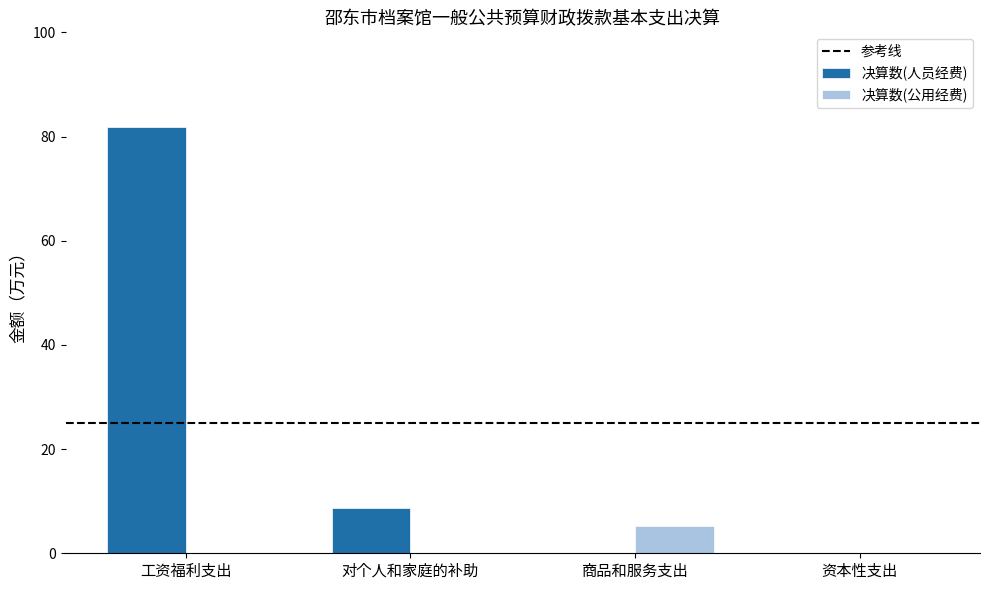

Is it true that 决算数(人员经费) equals 0.0 at 商品和服务支出?

True